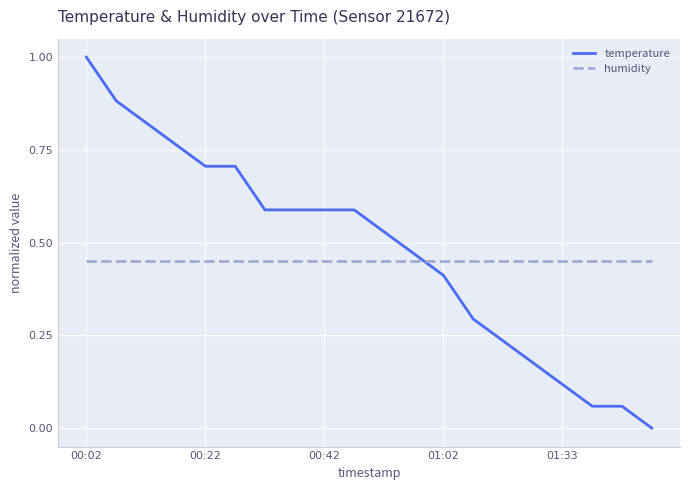

What is the highest value of the temperature series?

1.0